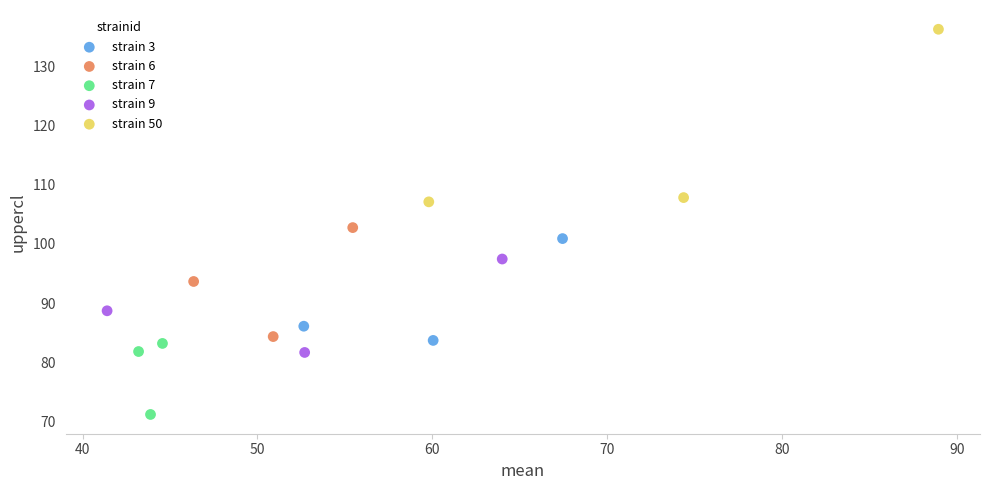

Which series reaches the minimum Y coordinate?

strain 7